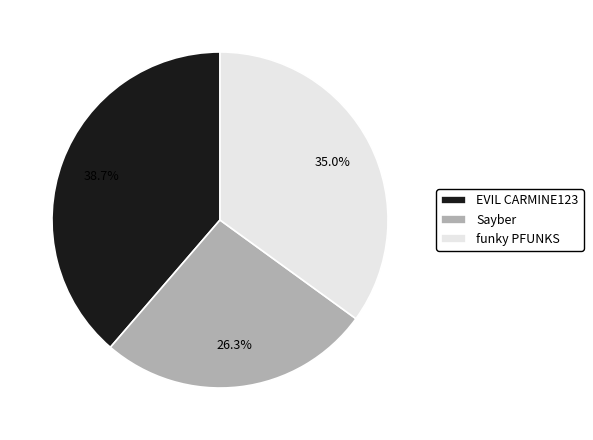

What is the ratio of the value at funky PFUNKS to the value at Sayber?

1.3